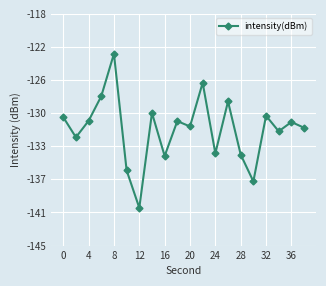

Does the chart have visible grid lines?

Yes